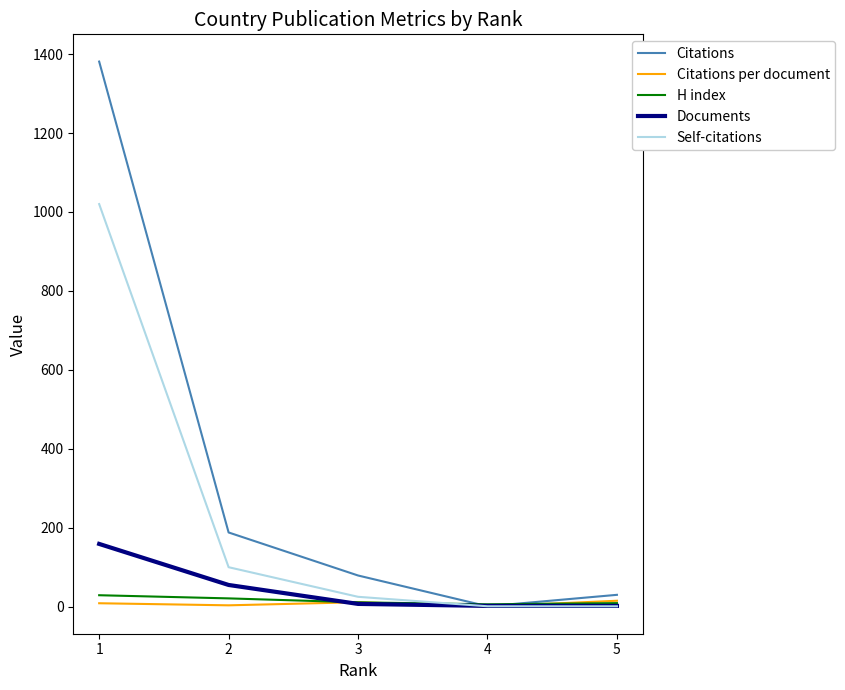

Between 1 and 5, which series saw the biggest shift?

Citations